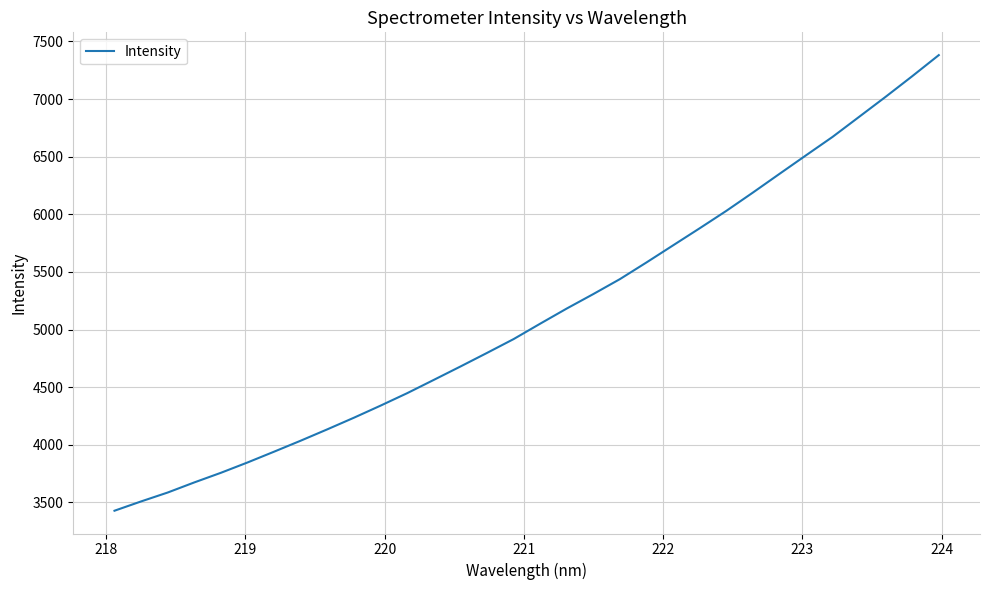

What is the difference between the maximum and minimum values?

3953.9